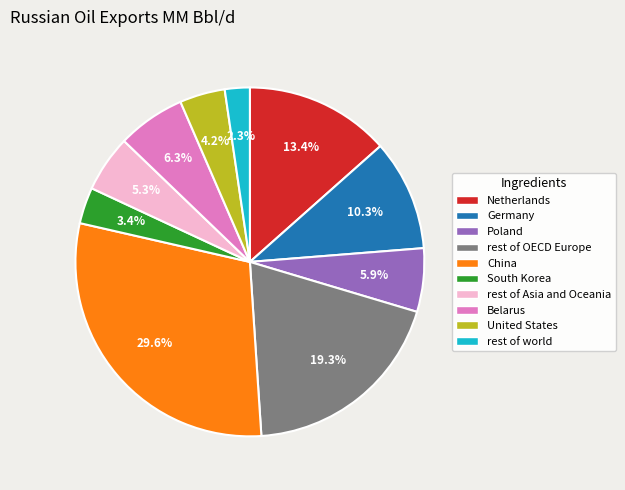

Does rest of Asia and Oceania represent more than half of the total?

No